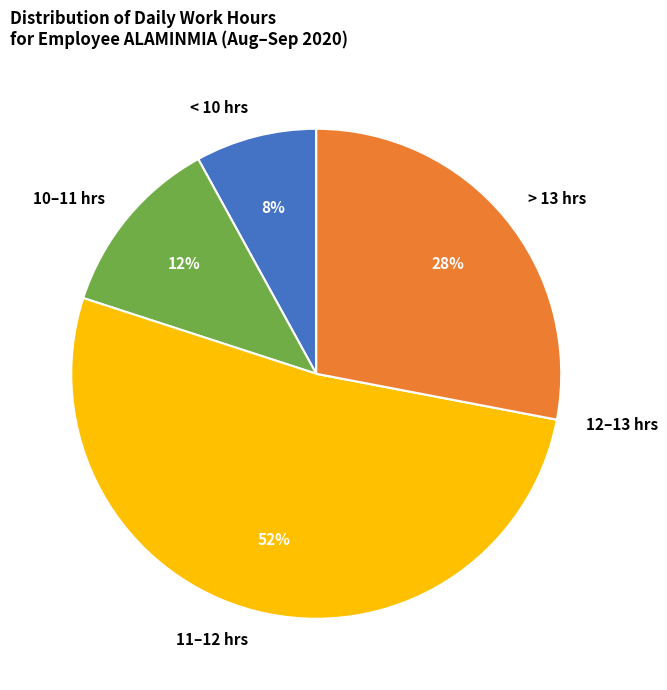

To the nearest percent, what portion does < 10 hrs represent?

8%